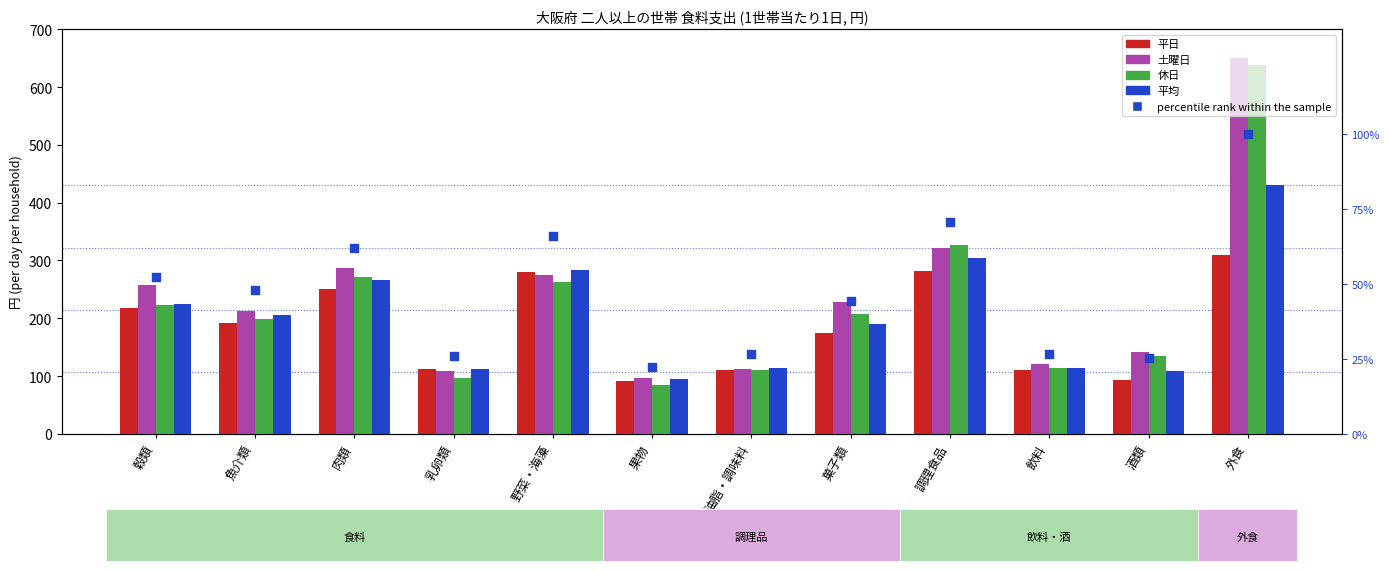

What are all the series names shown in the legend?

平日, 土曜日, 休日, 平均, percentile rank within the sample